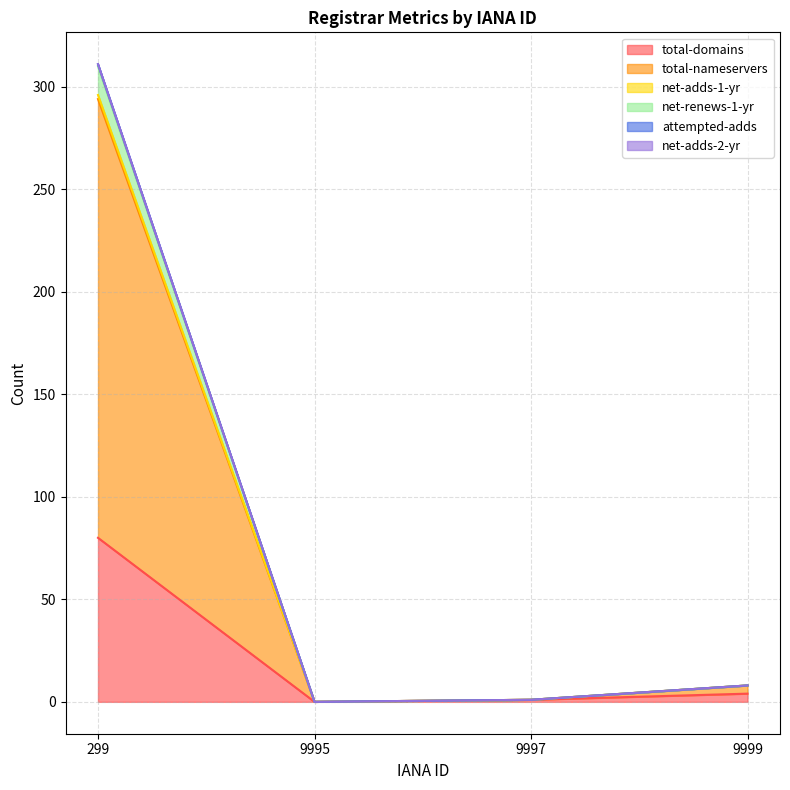

Which series has the widest spread of values?

total-nameservers